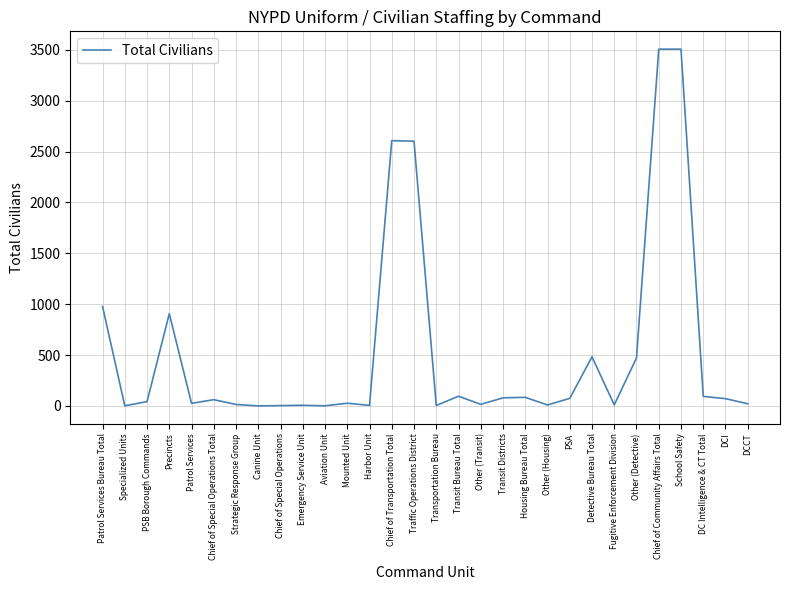

What is the difference between the maximum and minimum values?

3505